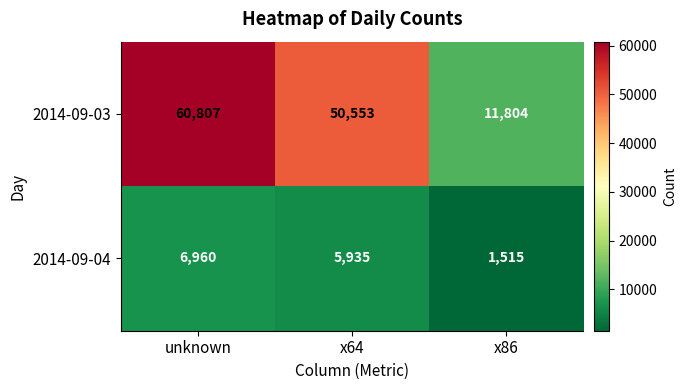

Where does the 2014-09-03 series first go above 50553?

unknown